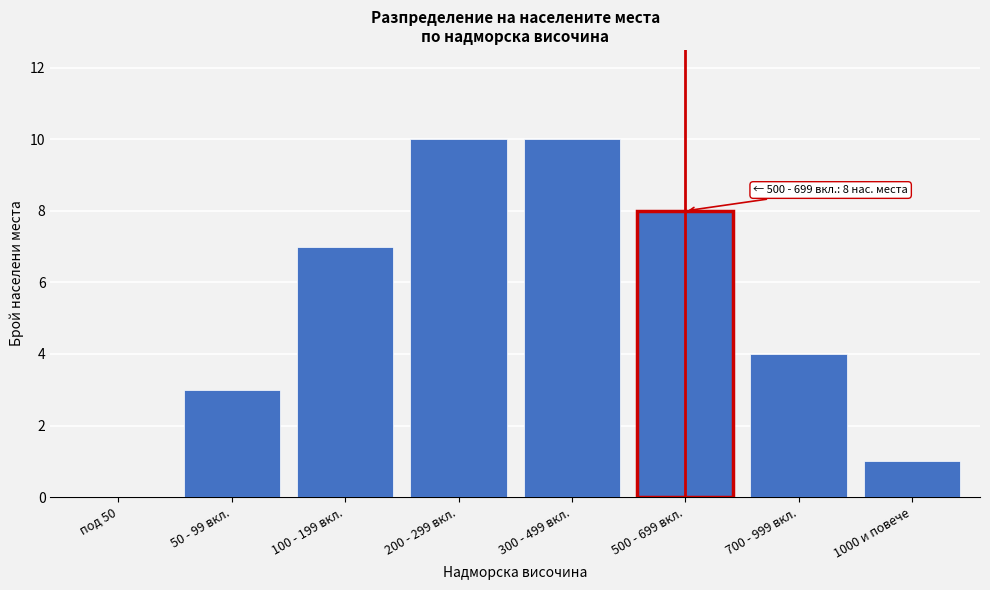

Reading left to right, transcribe all the data shown in this chart.

под 50=0	50 - 99 вкл.=3	100 - 199 вкл.=7	200 - 299 вкл.=10	300 - 499 вкл.=10	500 - 699 вкл.=8	700 - 999 вкл.=4	1000 и повече=1